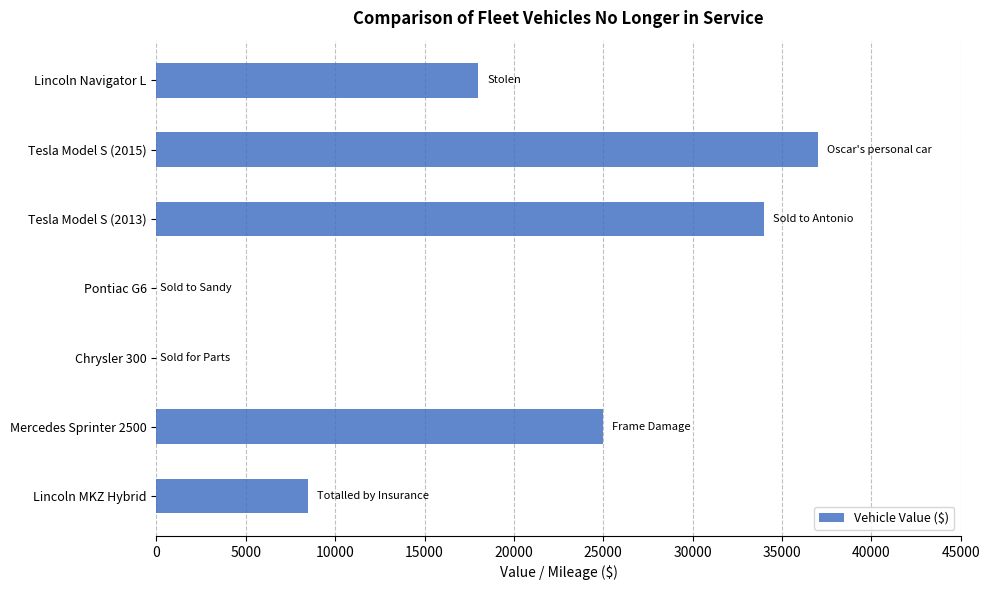

Count the number of data series in this chart.

1